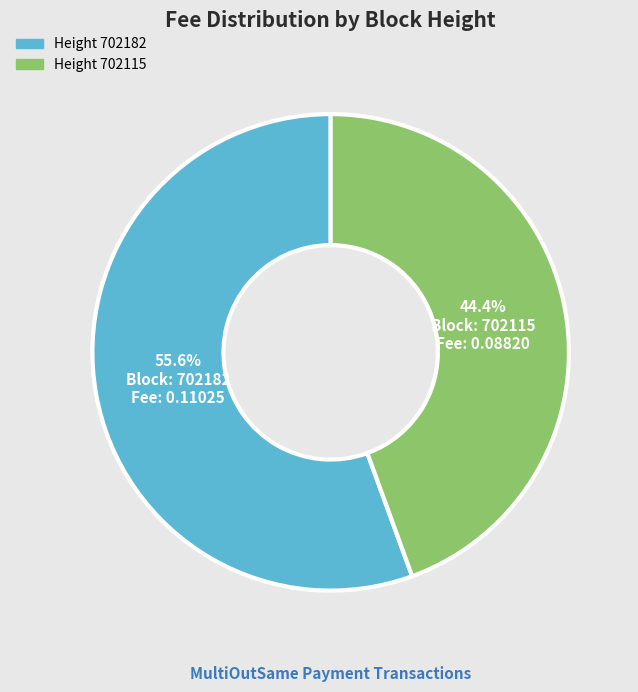

Is there any slice that represents more than half of the pie?

Yes